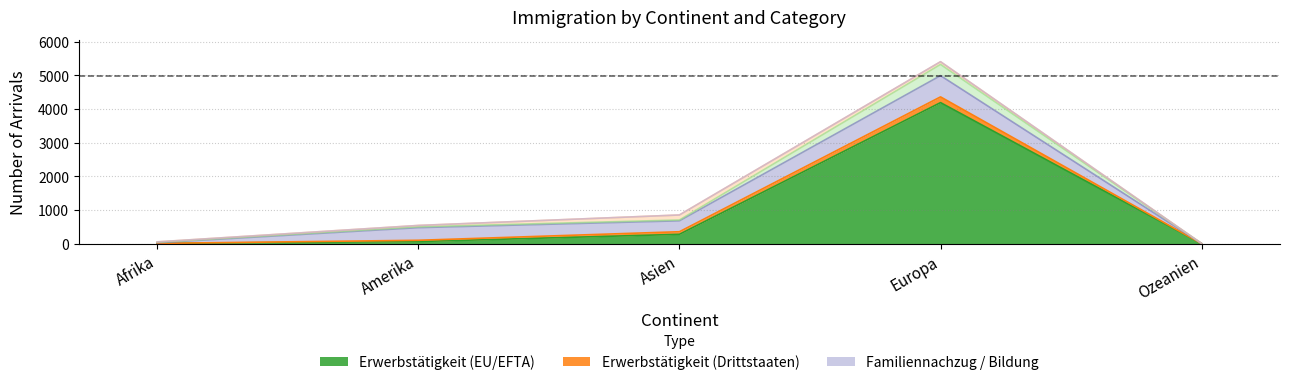

True or false: Übrige Zugänge has more than 0 points higher than both neighbors.

True